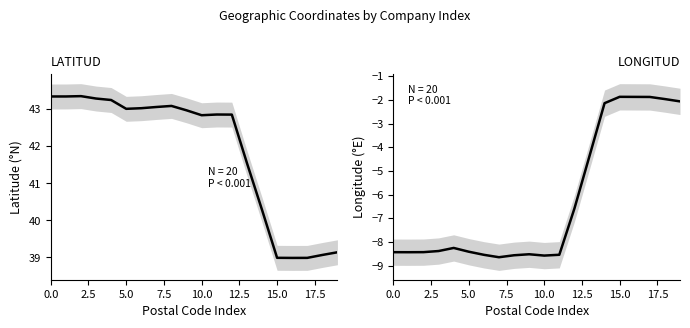

What is the average value of the LONGITUD series?

-6.2